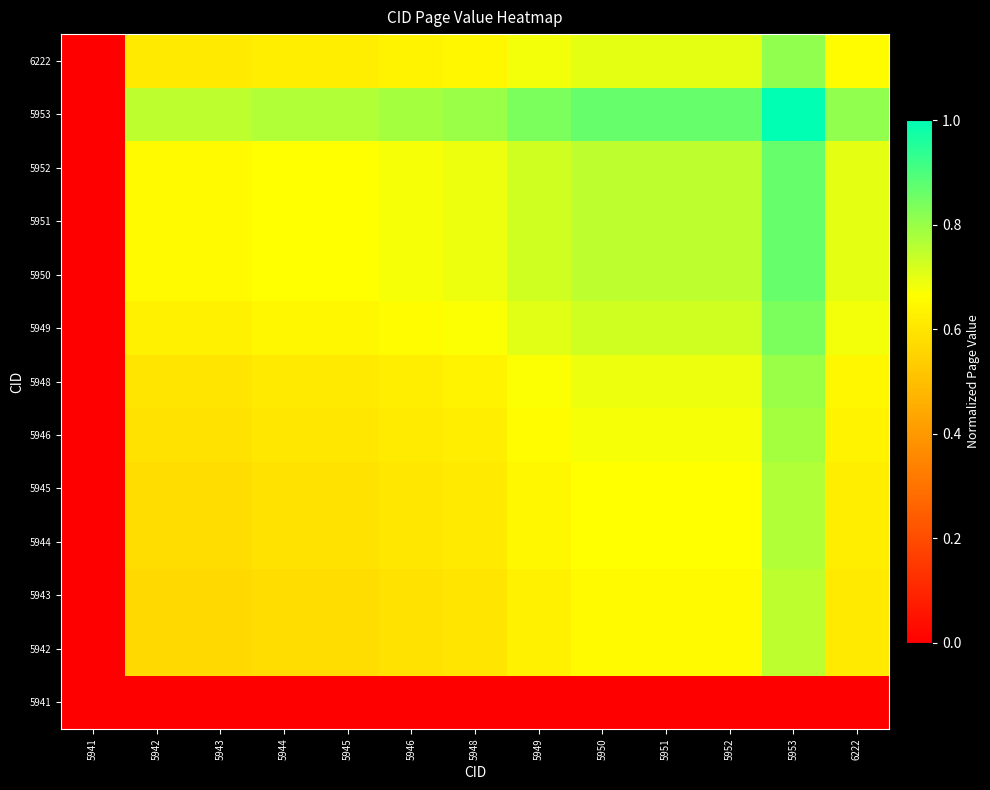

Rank the series at 6222 from lowest to highest value.

5941, 5942, 5943, 5944, 5945, 5946, 5948, 6222, 5949, 5950, 5951, 5952, 5953